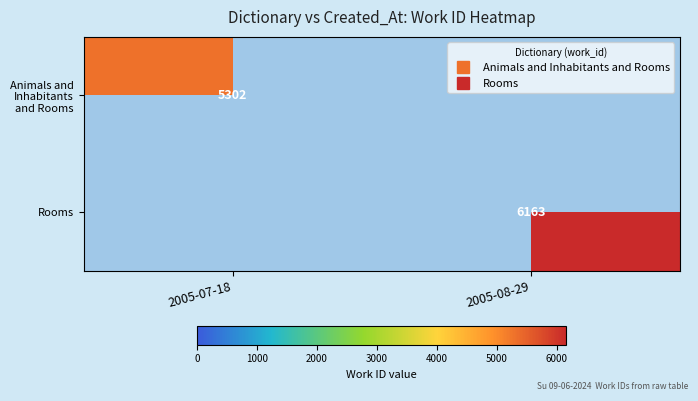

Between 2005-08-29 and 2005-07-18, which is larger?

2005-07-18